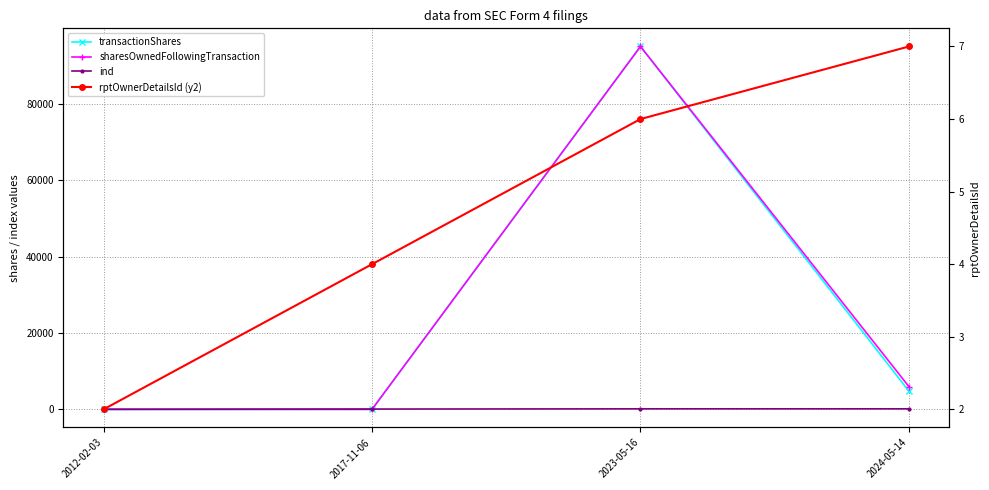

True or false: rptOwnerDetailsId (y2) has a value of 1 at 2017-11-06.

False